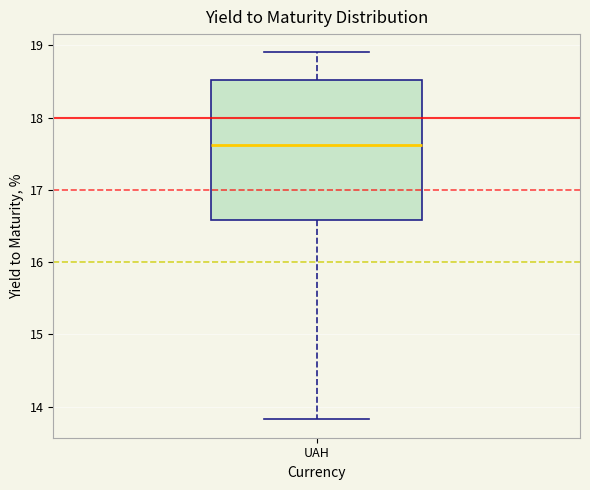

Read this box plot against the y-axis: the position of the median line, the range covered by the box, and the ends of both whiskers. The values are not printed on the chart, so give them approximately, as read against the axis.

median 17.6, box 16.6 to 18.5, whiskers 13.8 to 18.9